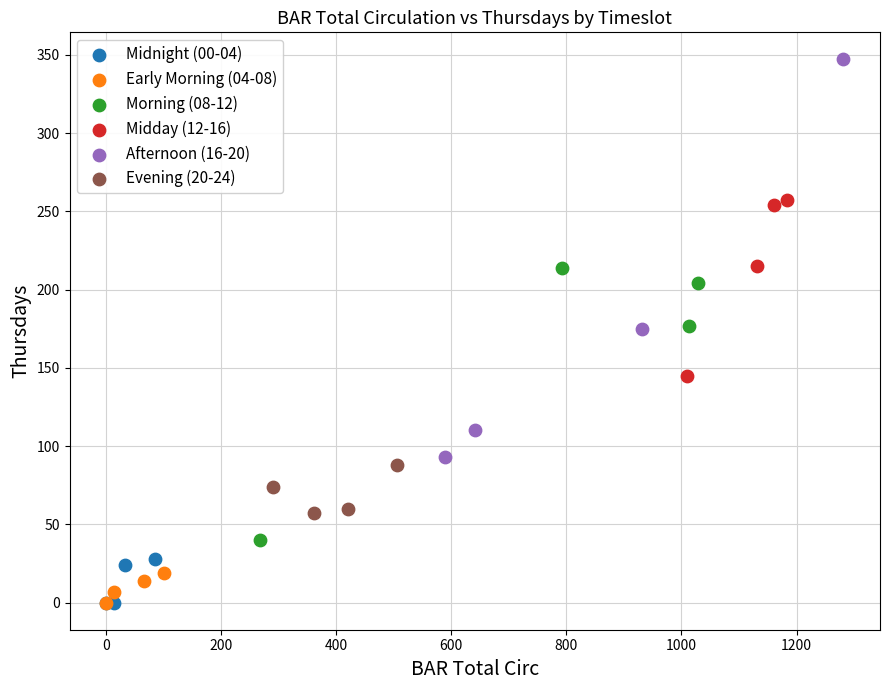

Which series has the largest Y range (max minus min)?

Afternoon (16-20)